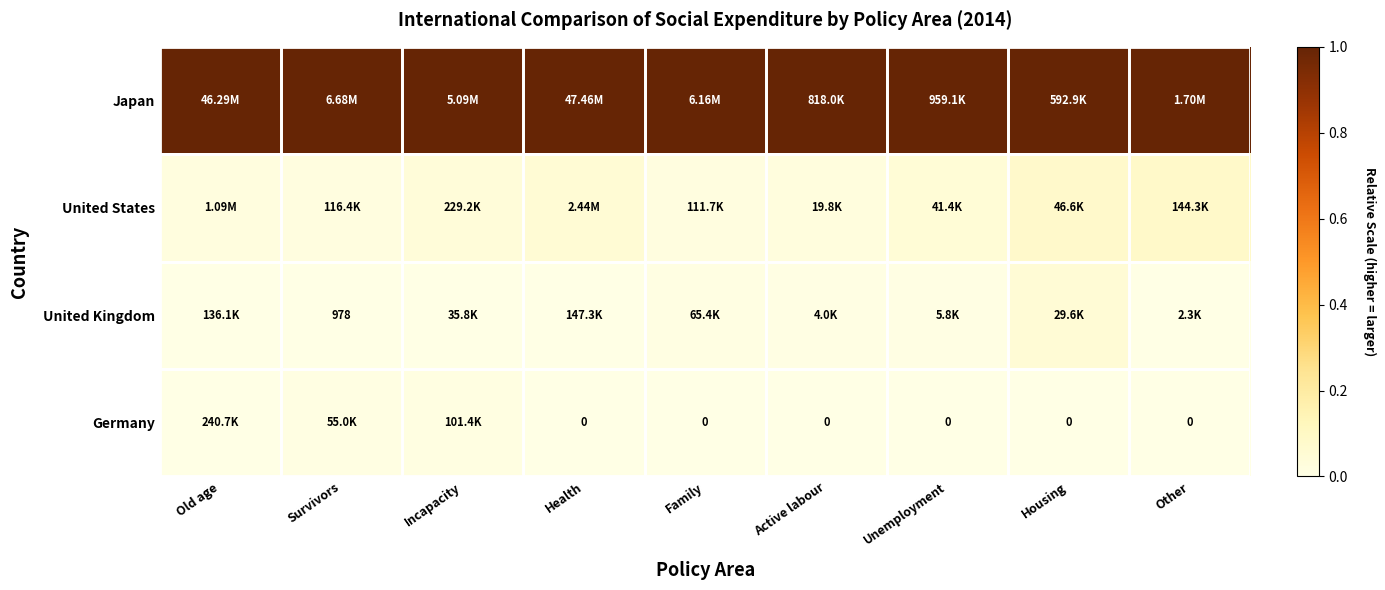

Which series has the widest spread of values?

United States